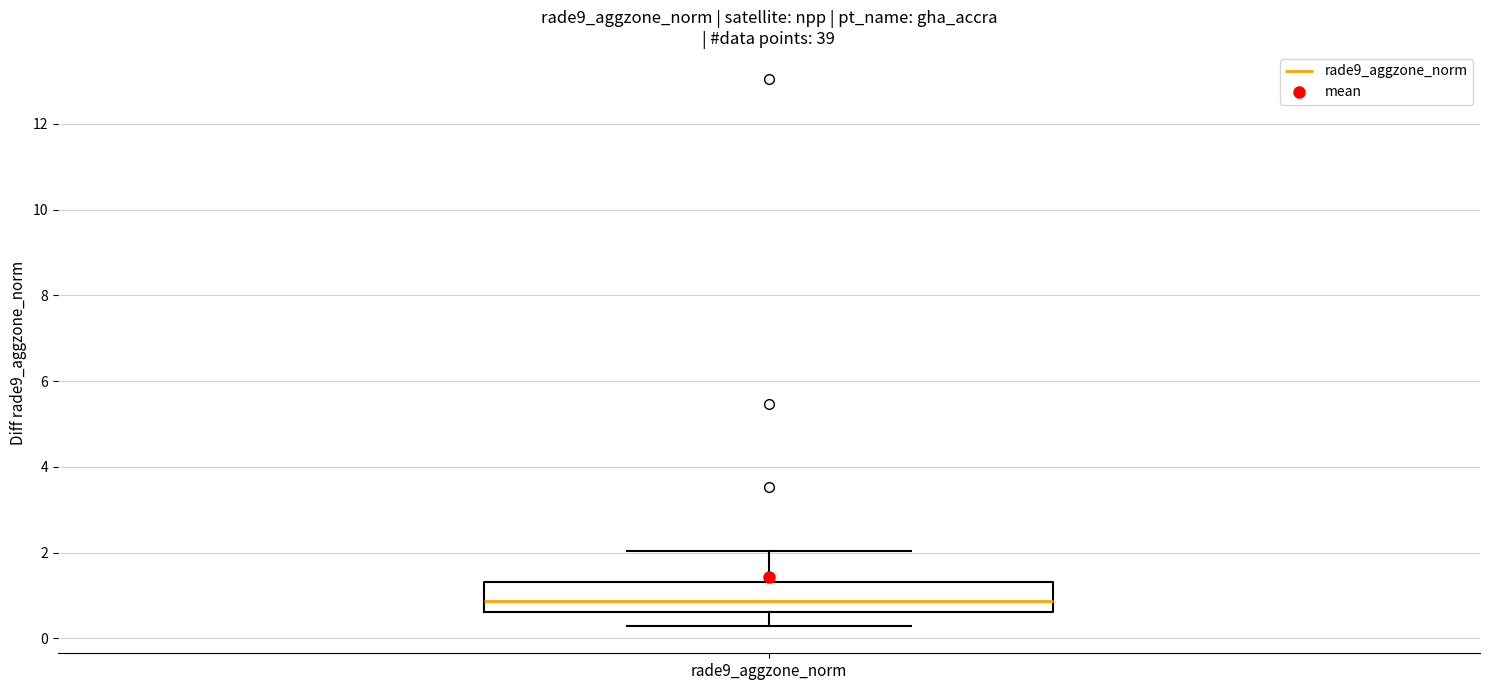

Where is the upper edge of the box for rade9_aggzone_norm on the y-axis? The values are not printed on the chart, so give them approximately, as read against the axis.

1.4